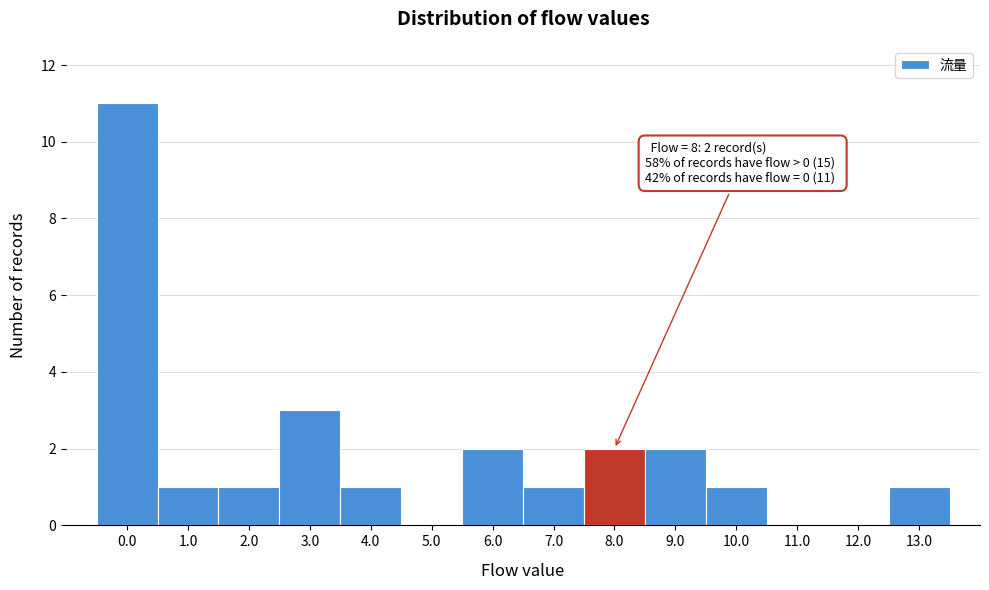

Reading left to right, extract all data points from this chart.

0.0=11	1.0=1	2.0=1	3.0=3	4.0=1	5.0=0	6.0=2	7.0=1	8.0=2	9.0=2	10.0=1	11.0=0	12.0=0	13.0=1